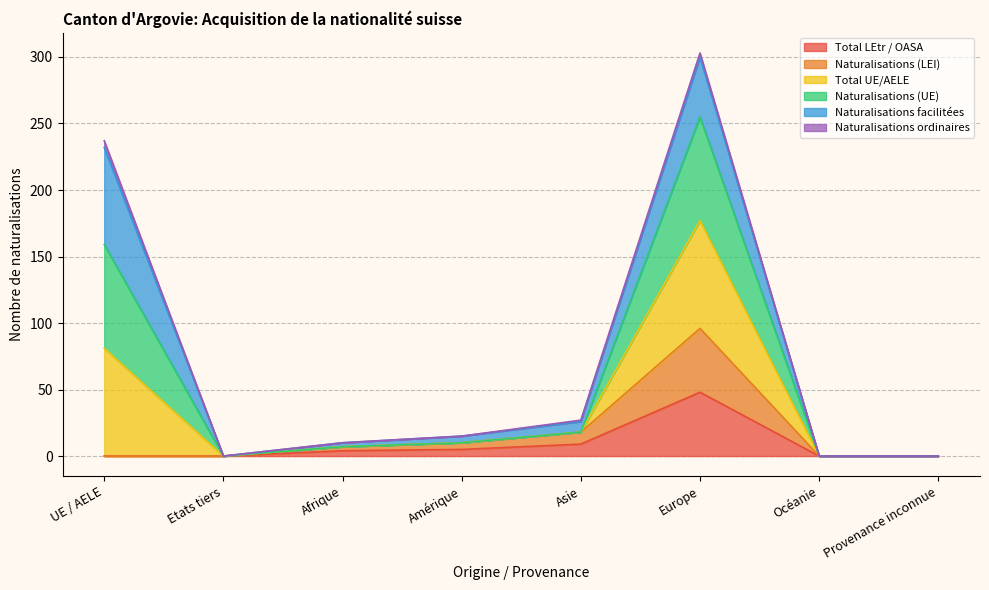

What position from the right is Océanie?

2